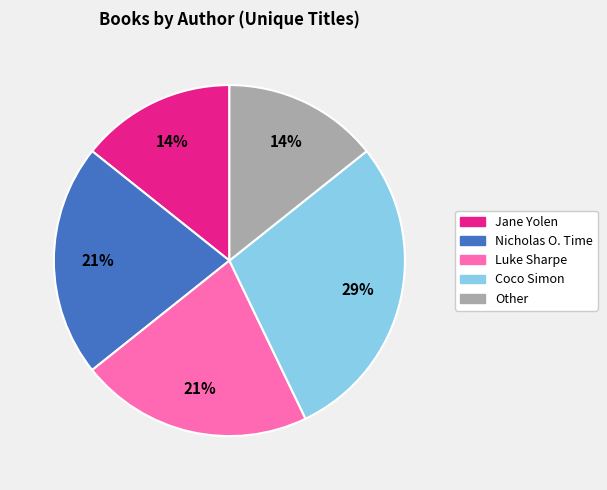

To the nearest percent, what percentage of the pie is Other?

14%